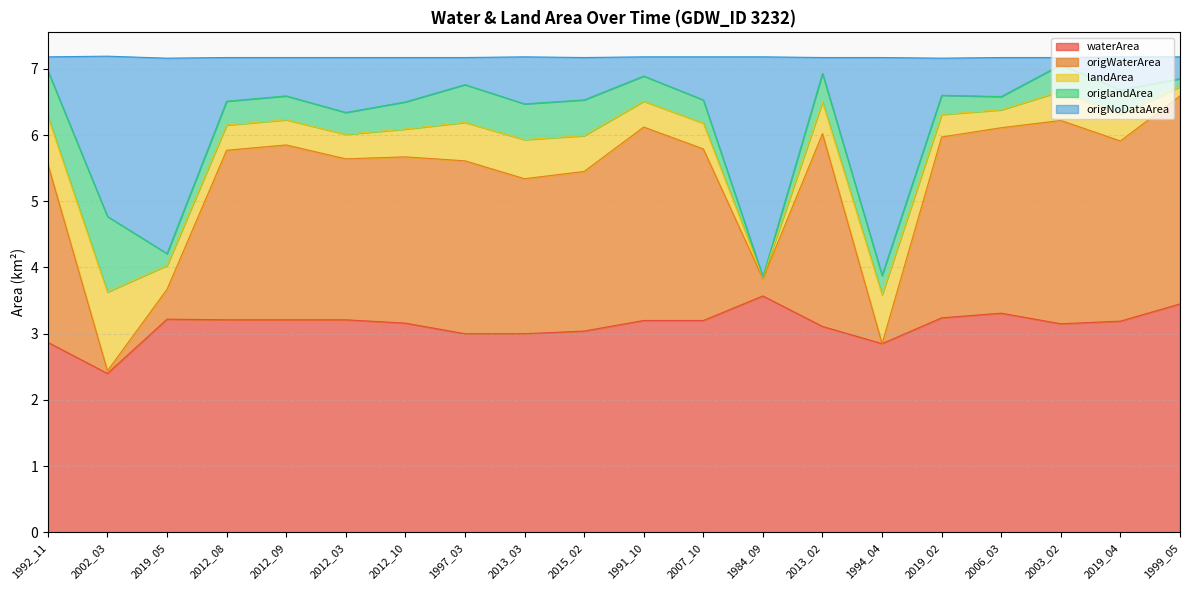

Where is the first local maximum for waterArea?

2019_05